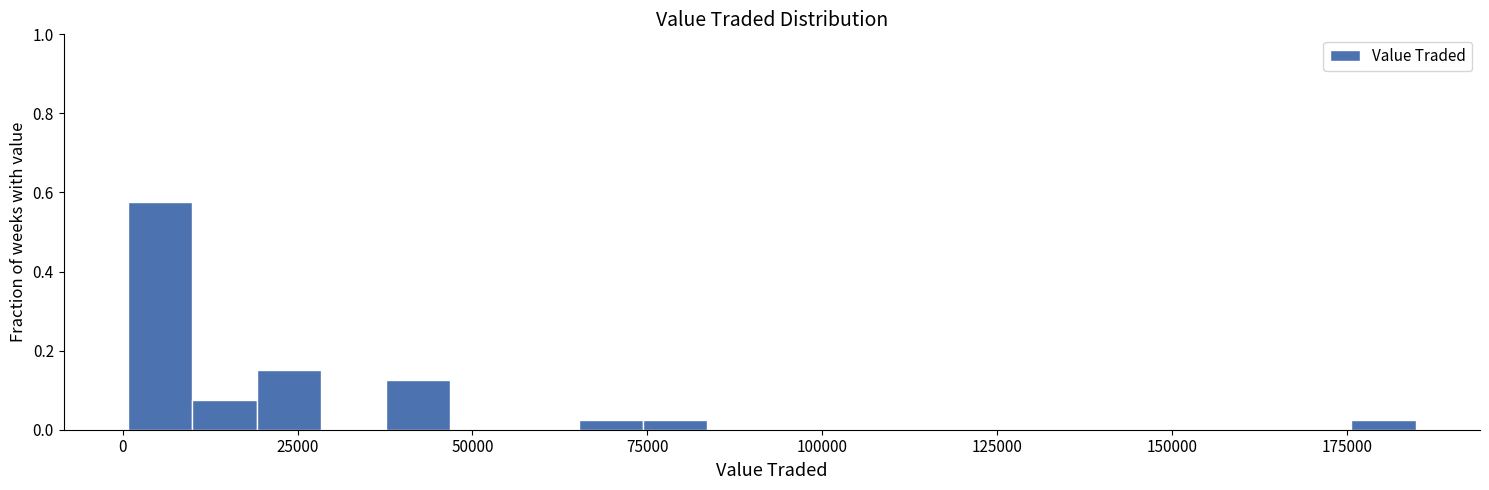

Read against the x-axis, roughly where is the centre of the tallest bar?

5000